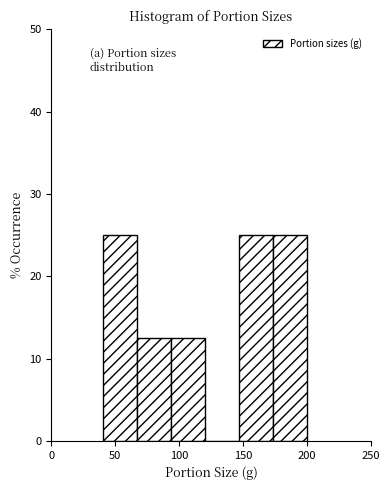

What is the height of the bar covering 145 to 175 on the x-axis? Neither the bar edges nor the heights are printed on the chart, so give them approximately, as read against the axes.

25